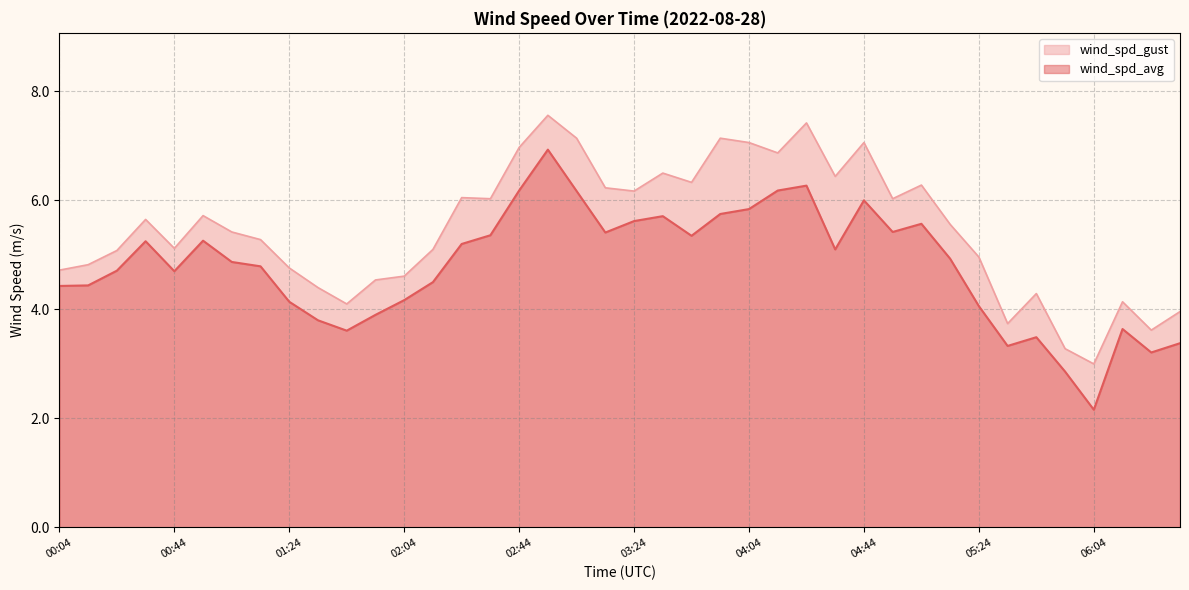

In wind_spd_avg, how many points are lower than both neighbors (excluding endpoints)?

9